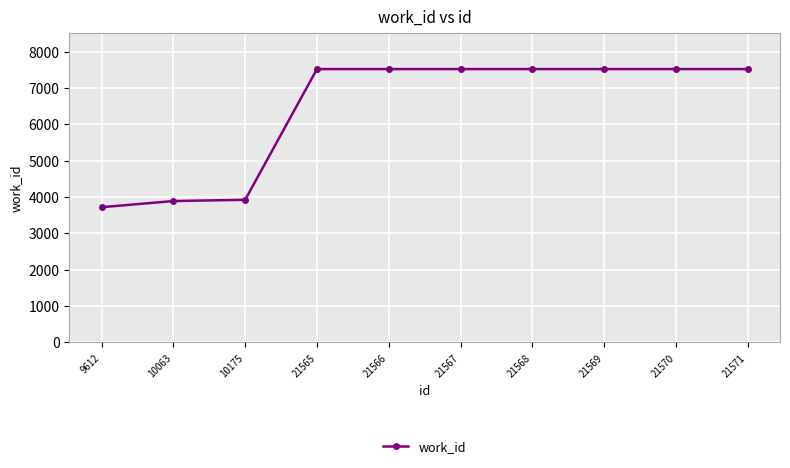

What is the minimum value shown in the chart?

3718